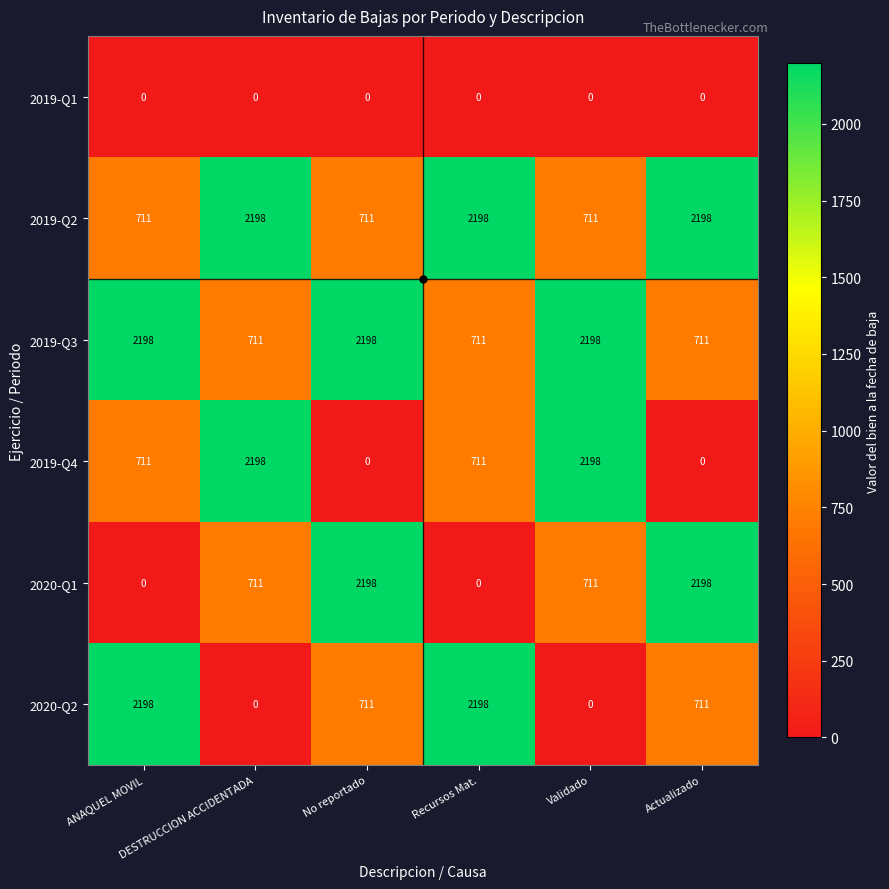

At how many categories does at least one series exceed 1268?

6